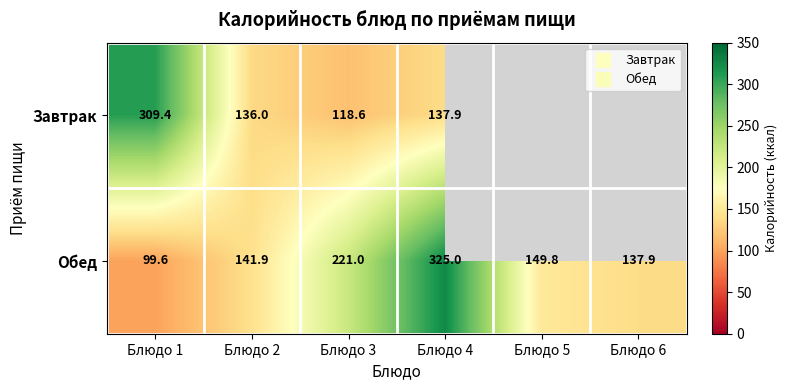

Count the number of categories in the chart.

6